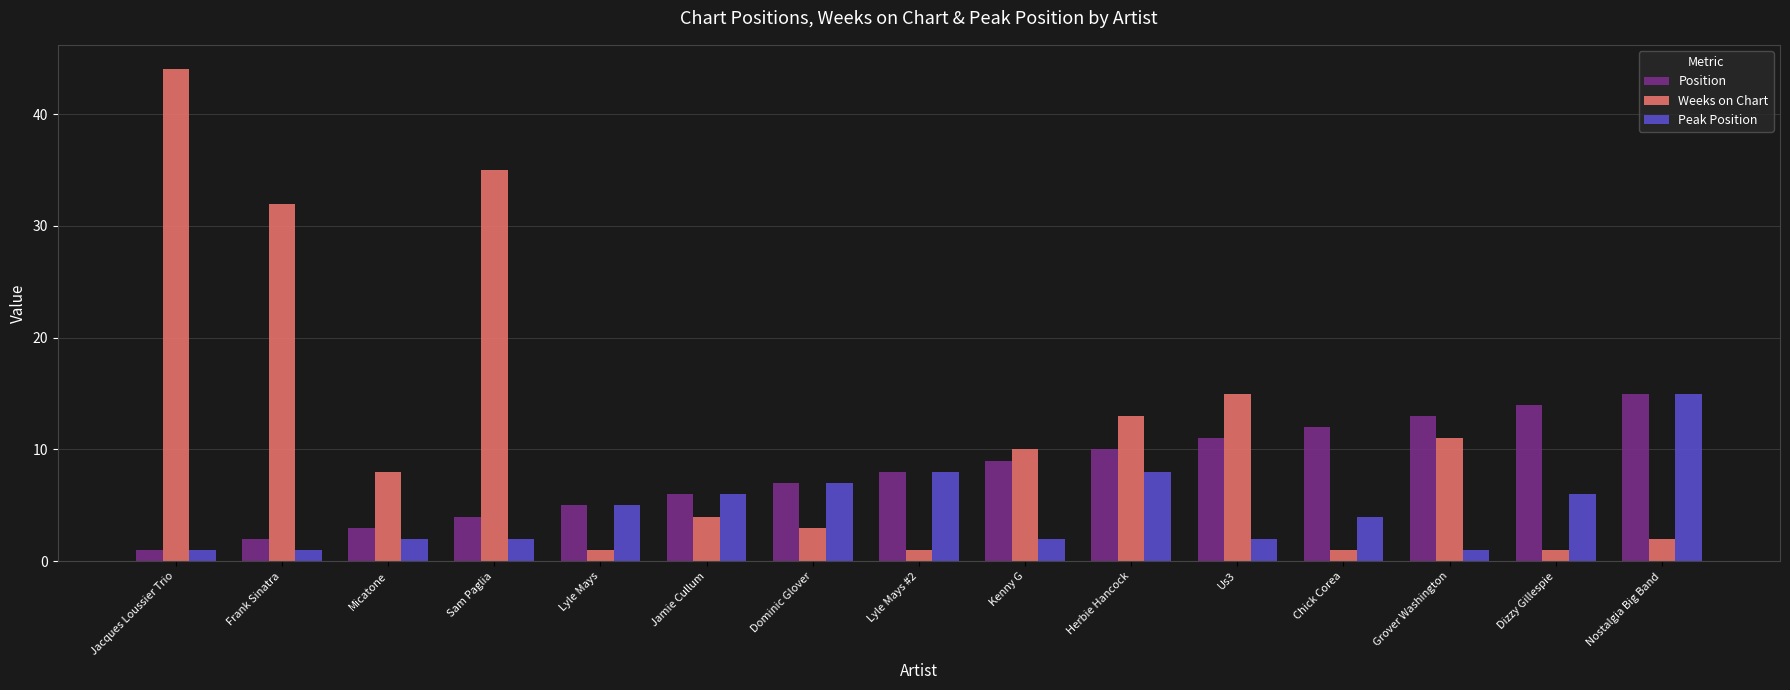

Is it true that Position equals 3 at Kenny G?

False